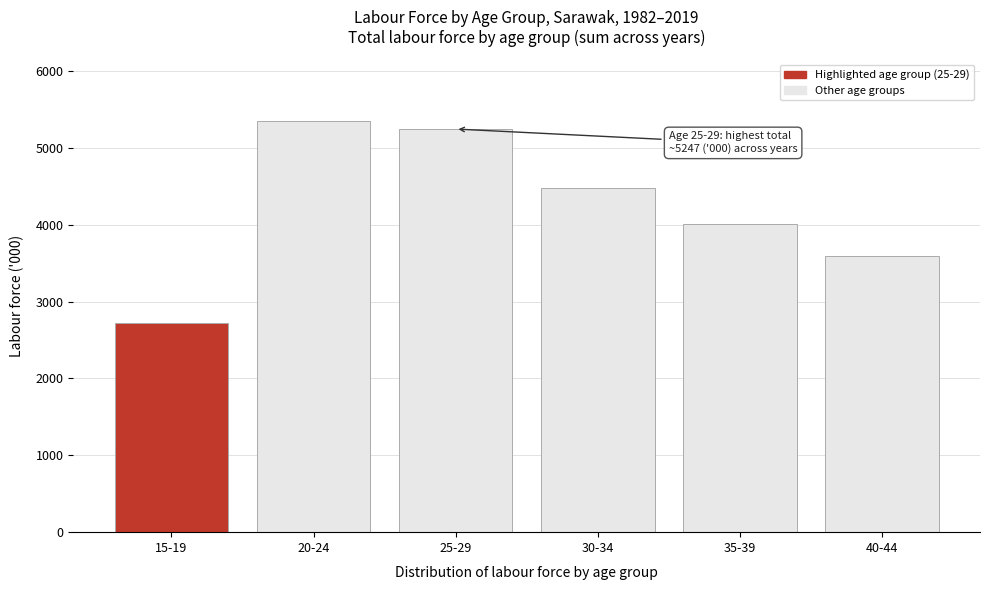

Reading right to left, list all the values displayed in this chart.

3599.0	4006.4	4480.7	5246.7	5348.8	2726.8